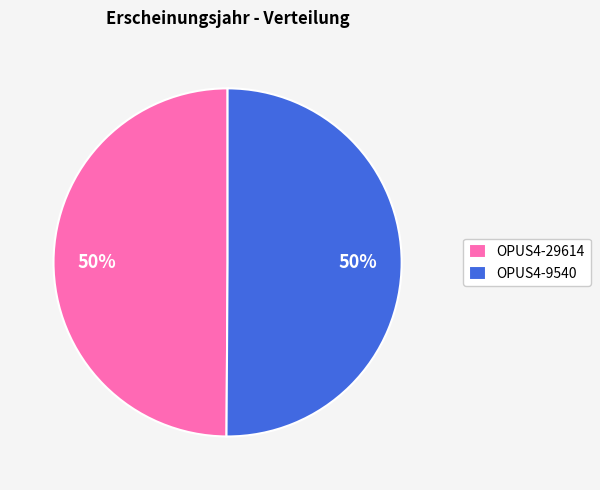

To the nearest percent, what percentage of the pie is OPUS4-29614?

50%